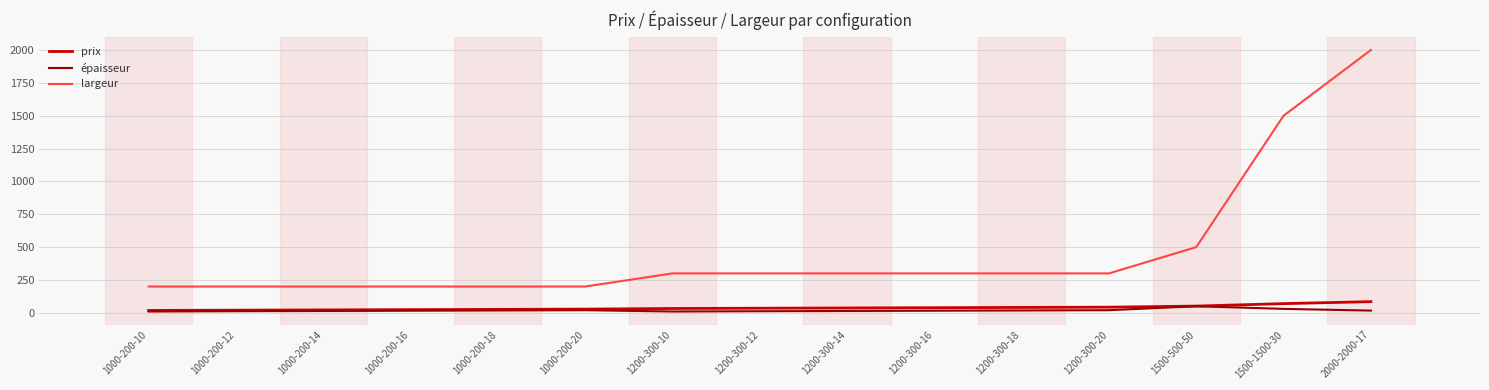

What value does the prix series have at 1200-300-18?

41.0